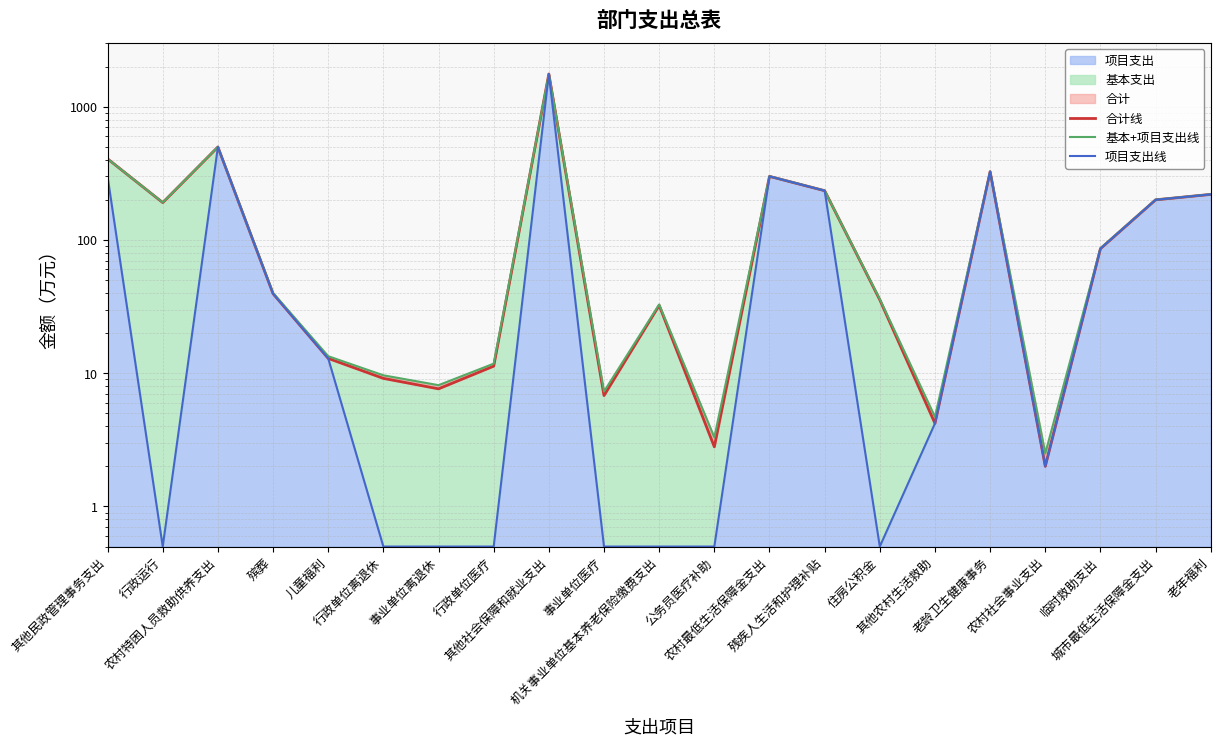

What is the smallest value displayed?

0.5